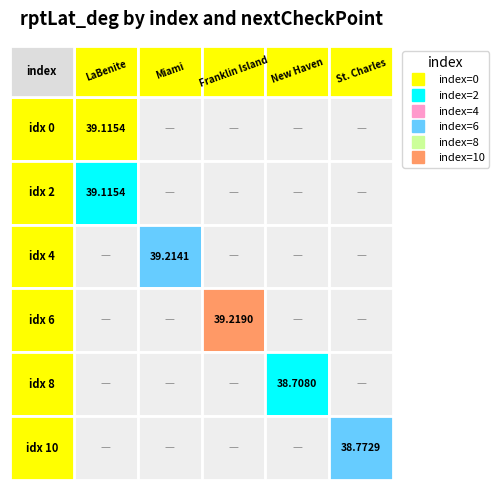

What is the greatest value displayed?

39.2